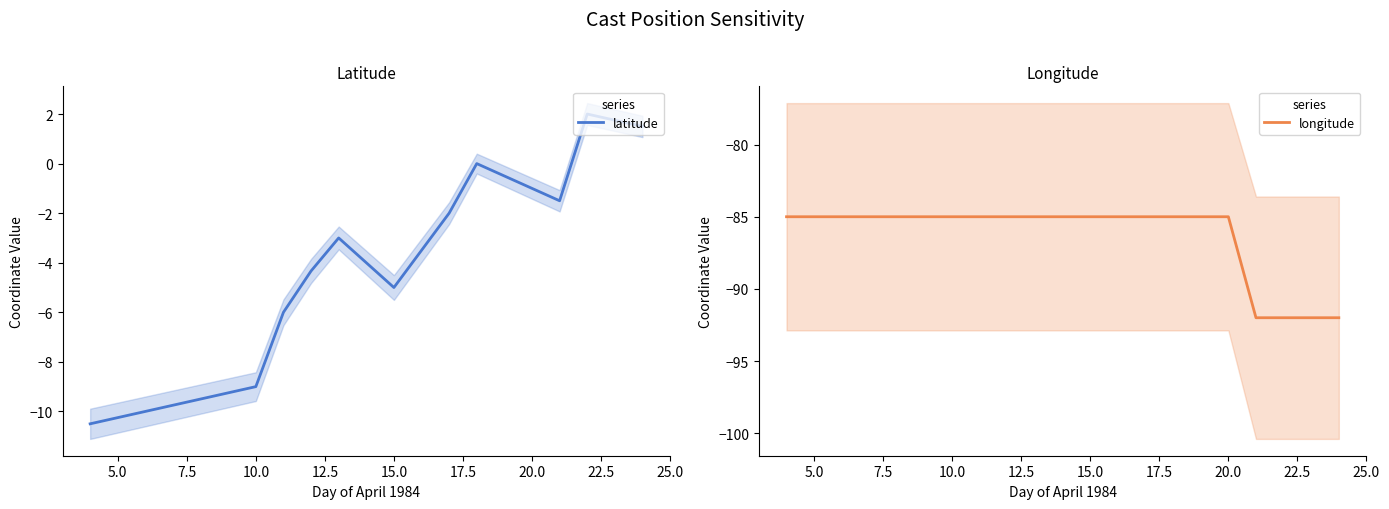

In latitude, how many points are lower than both neighbors (excluding endpoints)?

2